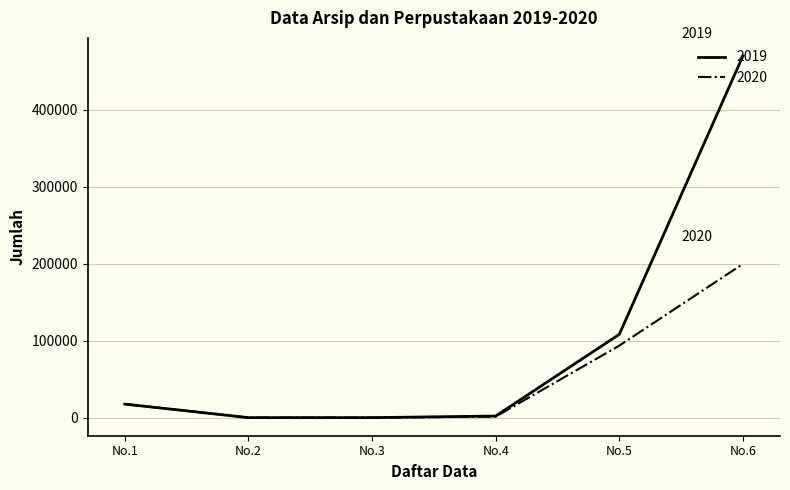

Rank the series by their maximum value, from lowest to highest.

2020, 2019